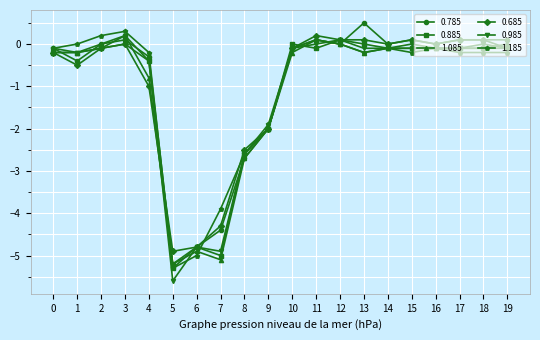

Which category has the lowest value in the 0.685 series?

5